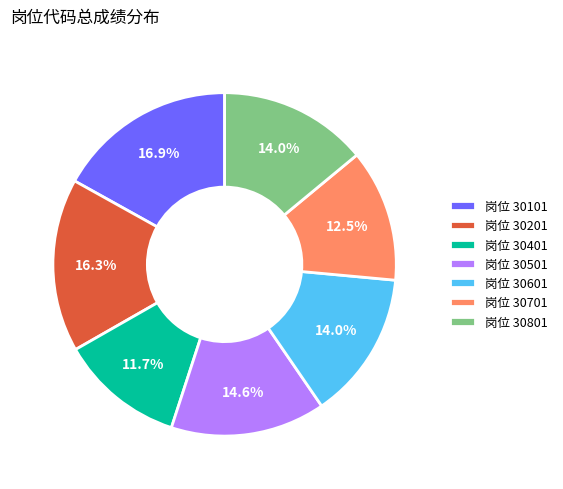

Does 岗位 30201 account for over 50% of the chart?

No